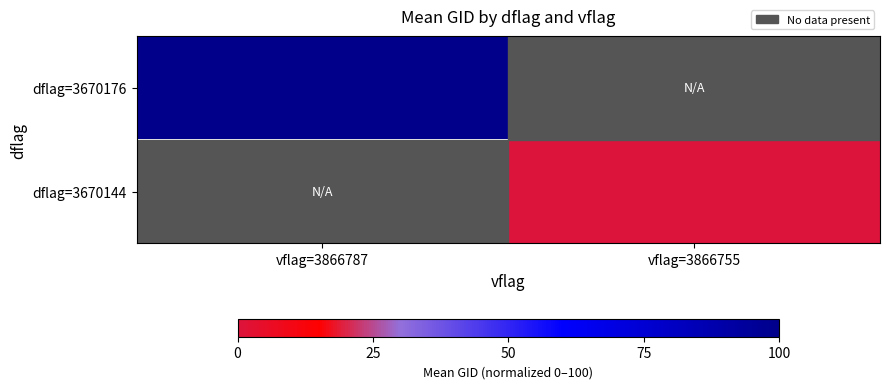

The value of dflag=3670144 at vflag=3866755 is 0.0. True or false?

True